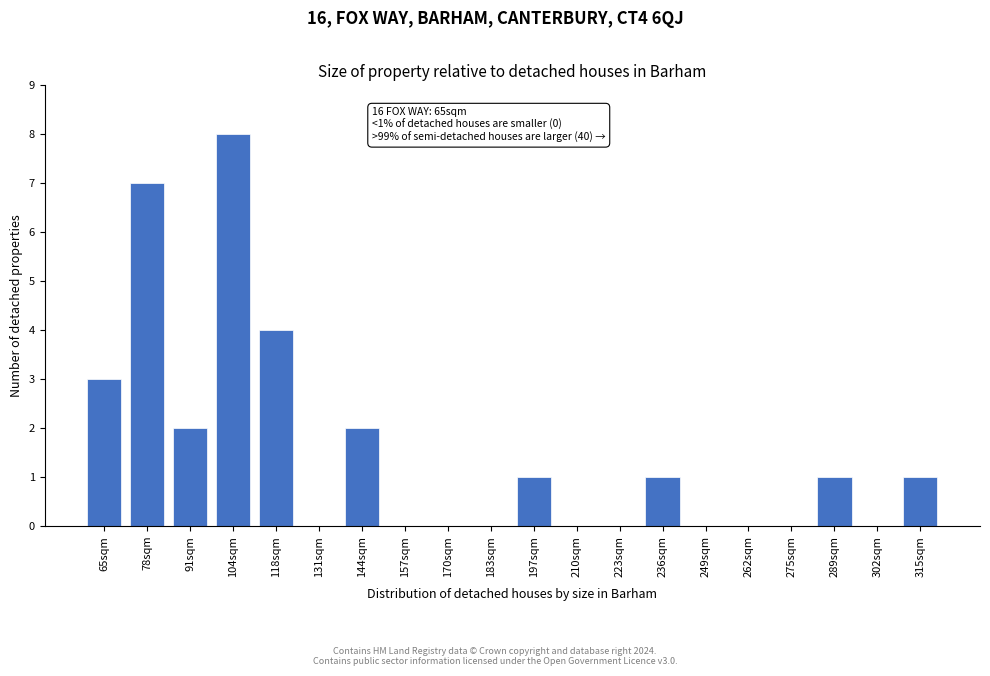

Reading left to right, list all the values displayed in this chart.

65sqm=3	78sqm=7	91sqm=2	104sqm=8	118sqm=4	131sqm=0	144sqm=2	157sqm=0	170sqm=0	183sqm=0	197sqm=1	210sqm=0	223sqm=0	236sqm=1	249sqm=0	262sqm=0	275sqm=0	289sqm=1	302sqm=0	315sqm=1